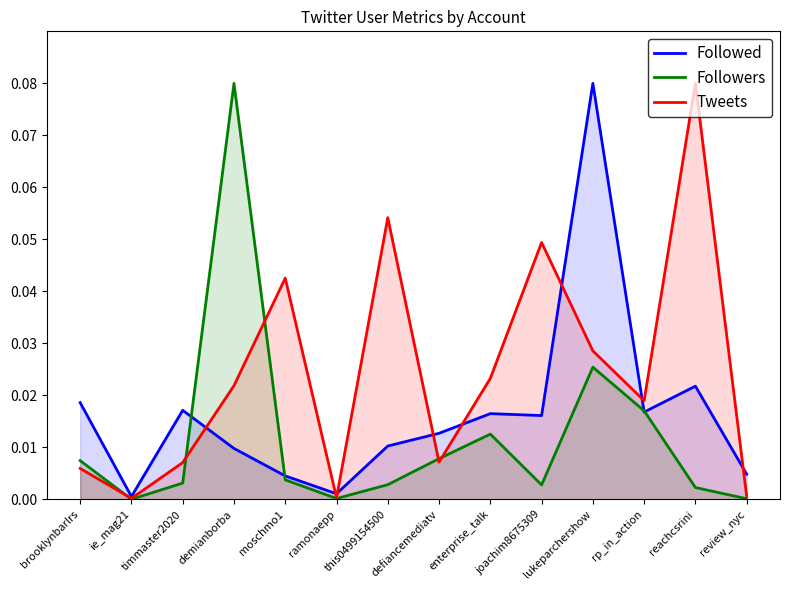

How many lines are shown in the chart?

3